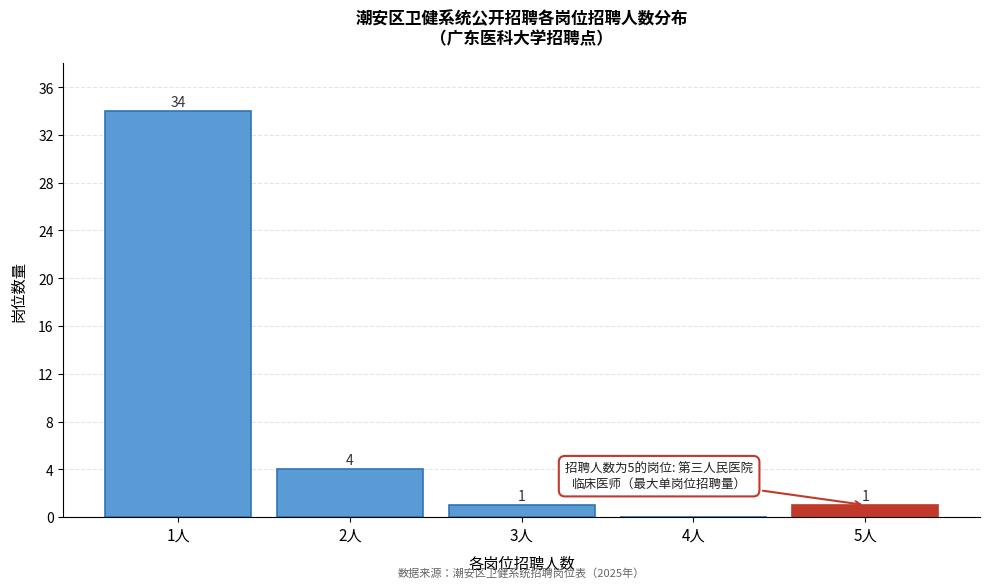

Reading left to right, transcribe all the data shown in this chart.

1人=34	2人=4	3人=1	4人=0	5人=1